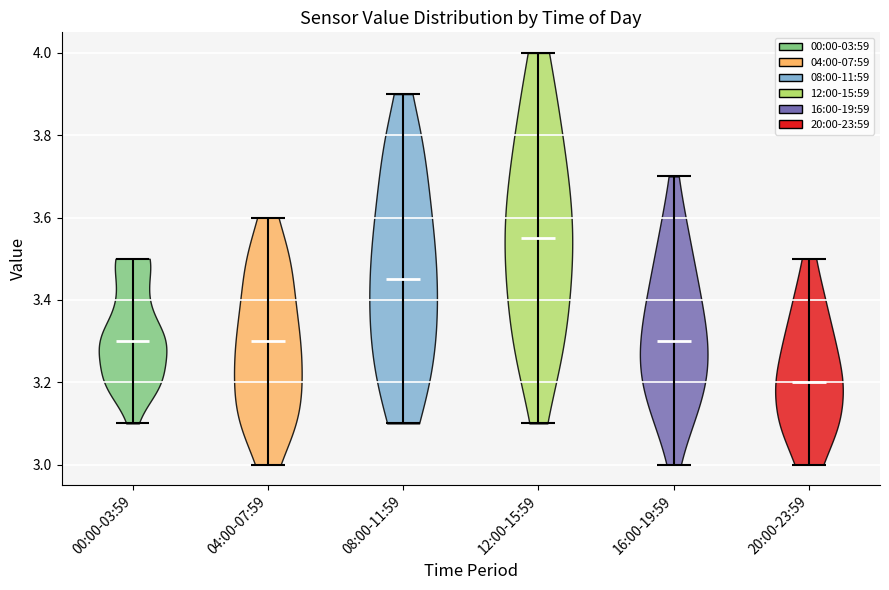

Reading left to right, read every violin against the y-axis: where its median line is, and the lowest and highest points it reaches. The values are not printed on the chart, so give them approximately, as read against the axis.

00:00-03:59: median line 3.30, lowest point 3.10, highest point 3.50
04:00-07:59: median line 3.30, lowest point 3.00, highest point 3.60
08:00-11:59: median line 3.46, lowest point 3.10, highest point 3.90
12:00-15:59: median line 3.56, lowest point 3.10, highest point 4.00
16:00-19:59: median line 3.30, lowest point 3.00, highest point 3.70
20:00-23:59: median line 3.20, lowest point 3.00, highest point 3.50